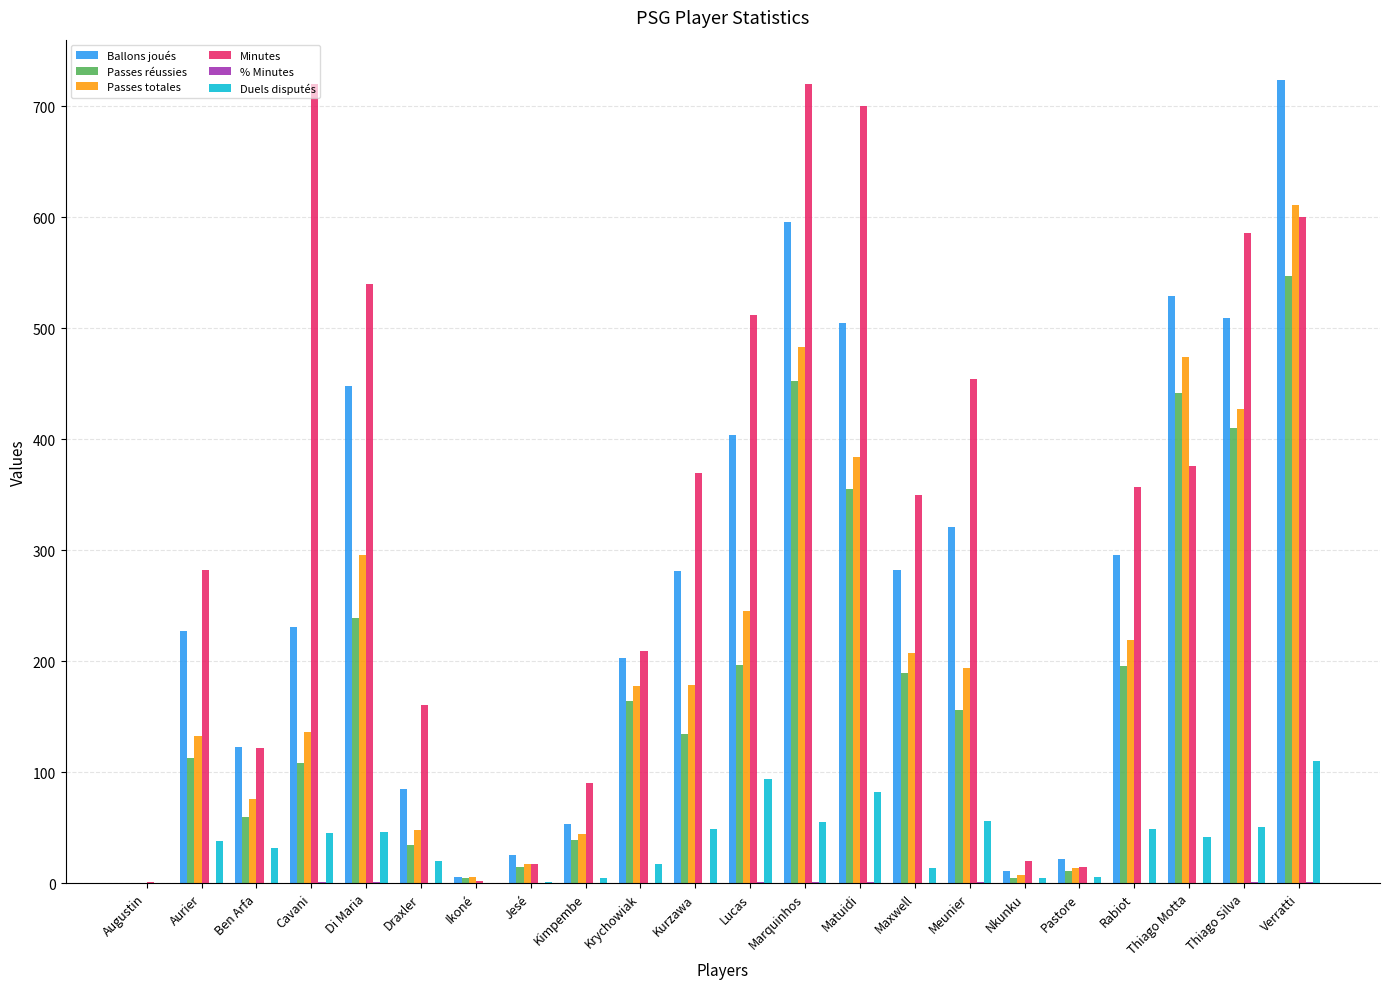

Between Thiago Motta and Thiago Silva, which series saw the biggest shift?

Minutes